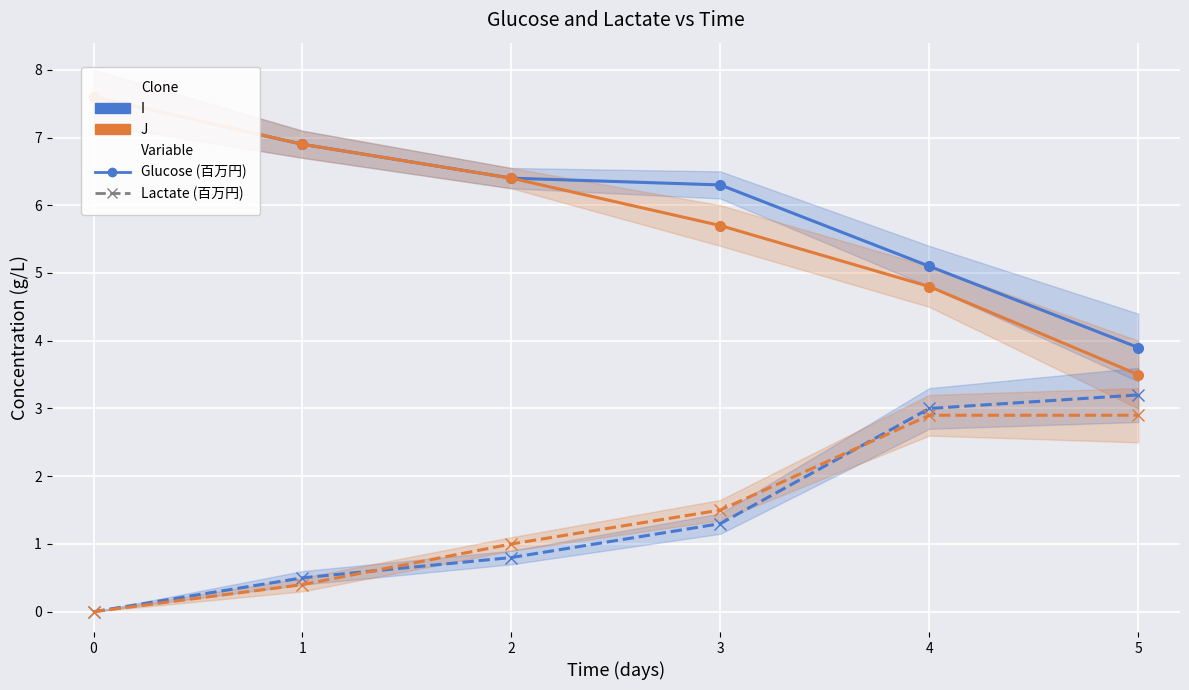

True or false: Glucose_J has more than 1 points higher than both neighbors.

False